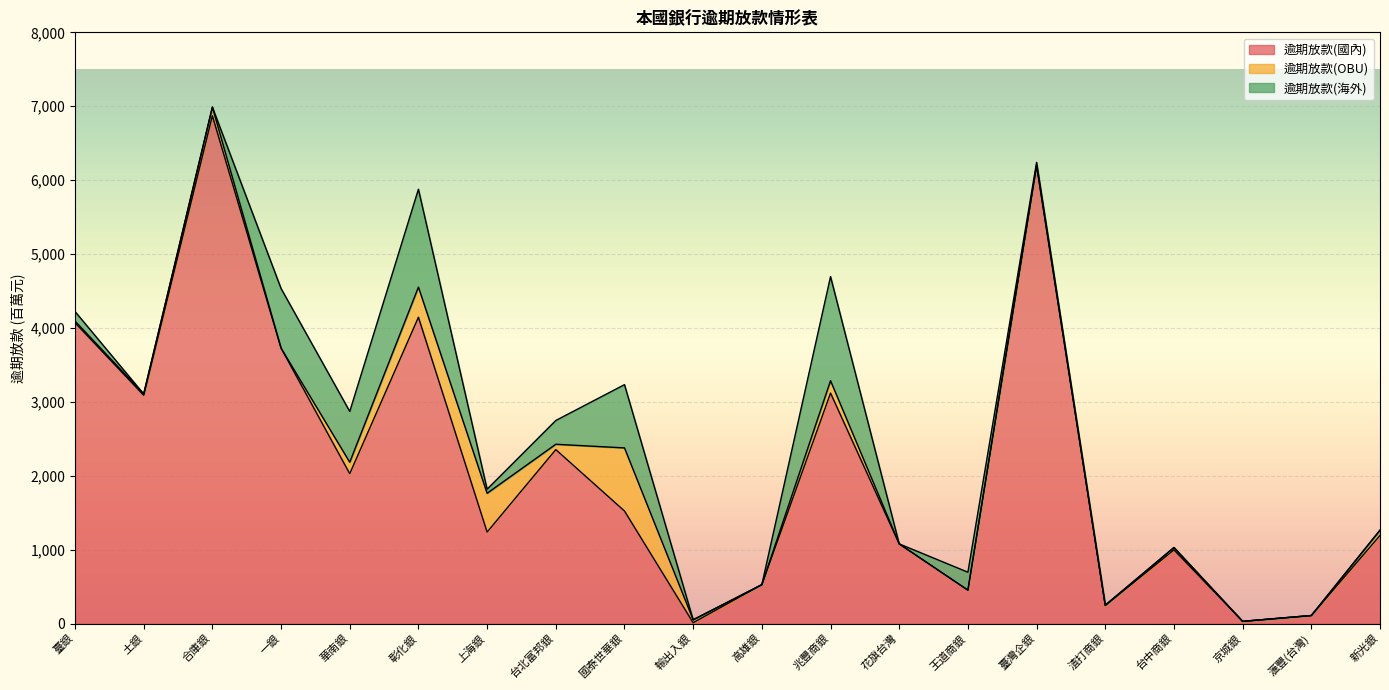

Reading left to right, list all the values displayed in this chart.

逾期放款(國內): 4071	3089	6872	3727	2028	4145	1238	2354	1523	11	527	3119	1078	452	6193	244	997	30	109	1193
逾期放款(OBU): 22	18	116	0	155	408	525	72	854	40	0	167	0	0	13	5	32	0	0	71
逾期放款(海外): 130	0	0	807	687	1324	55	322	856	0	0	1409	0	243	35	0	0	0	0	0